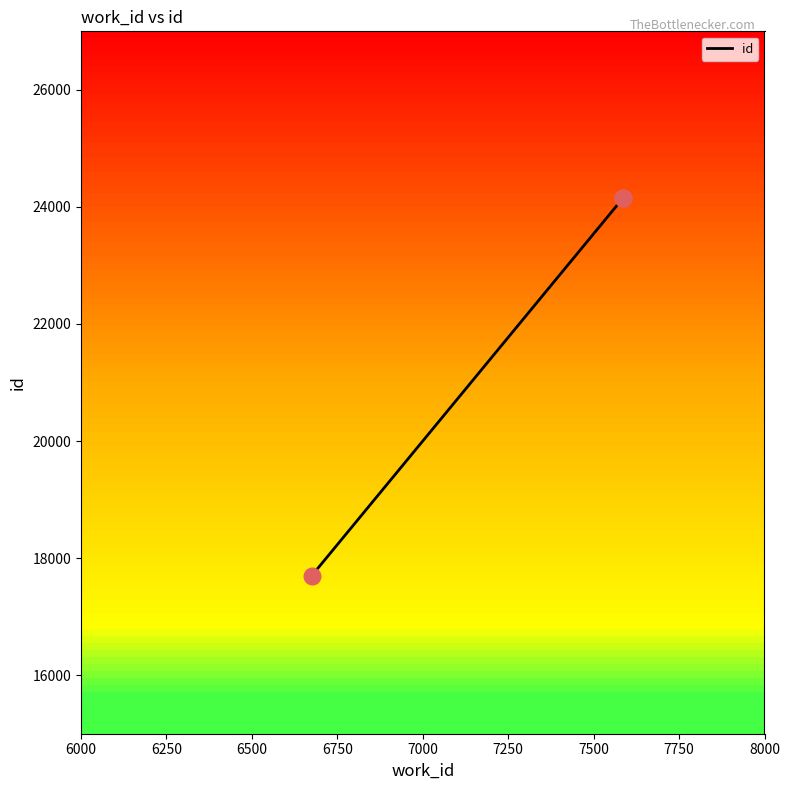

Which has a higher value, 6750 or 6500?

6750